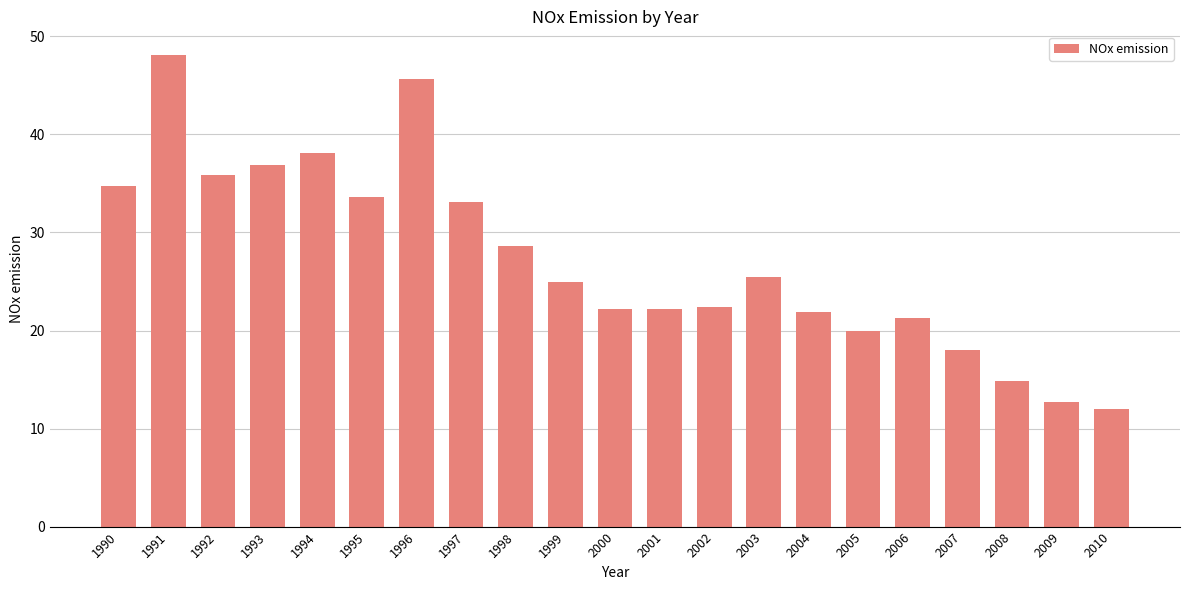

Which category has the highest value across all series?

1991